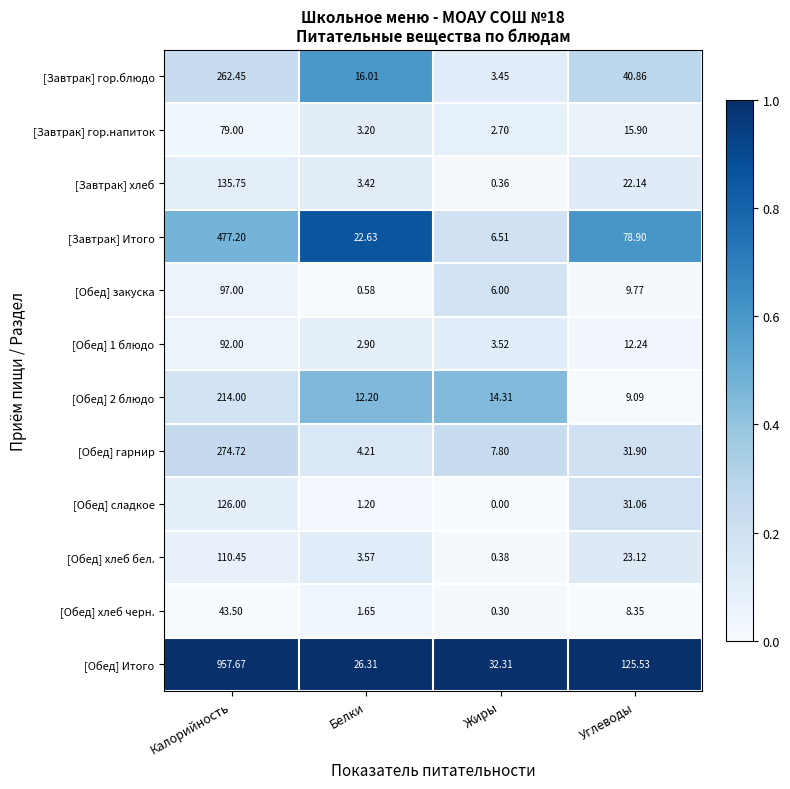

At which label is [Обед] хлеб черн. closest to 21?

Углеводы